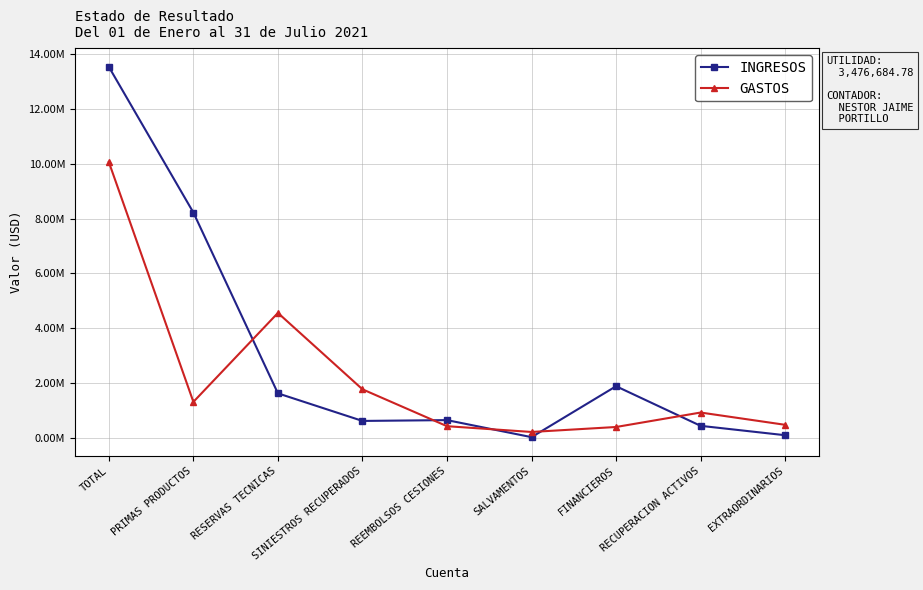

Which series has the largest range (max minus min)?

INGRESOS